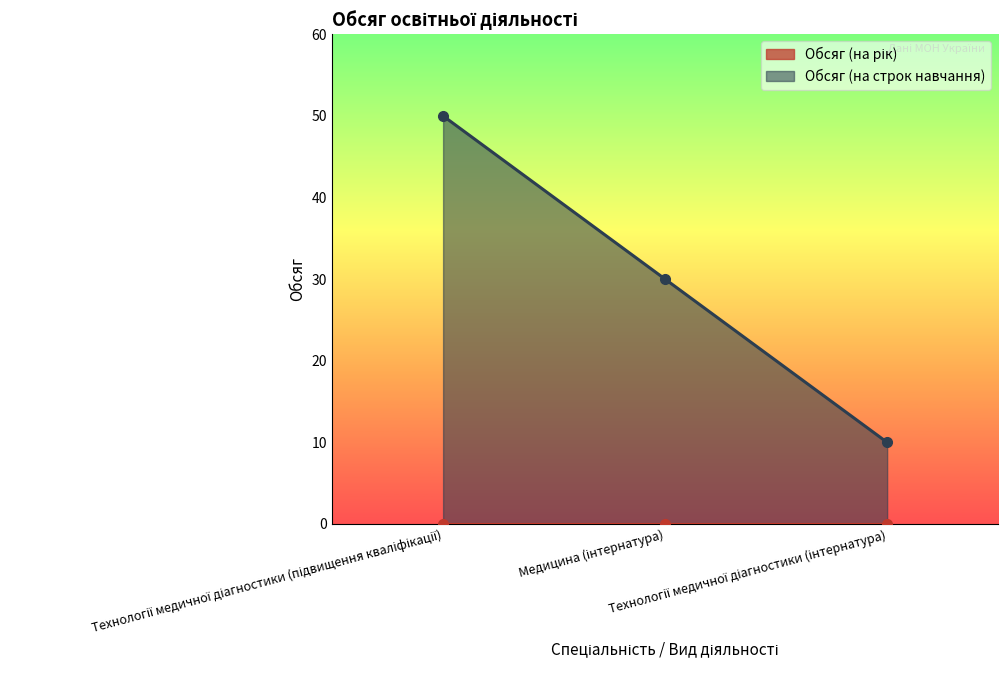

What is the change in value from Медицина (інтернатура) to Технології медичної діагностики (інтернатура)?

-20